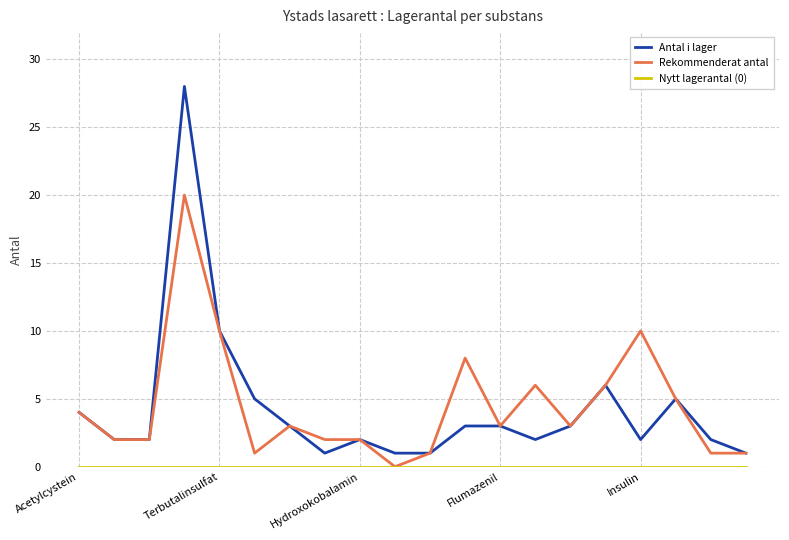

How many lines are shown in the chart?

3